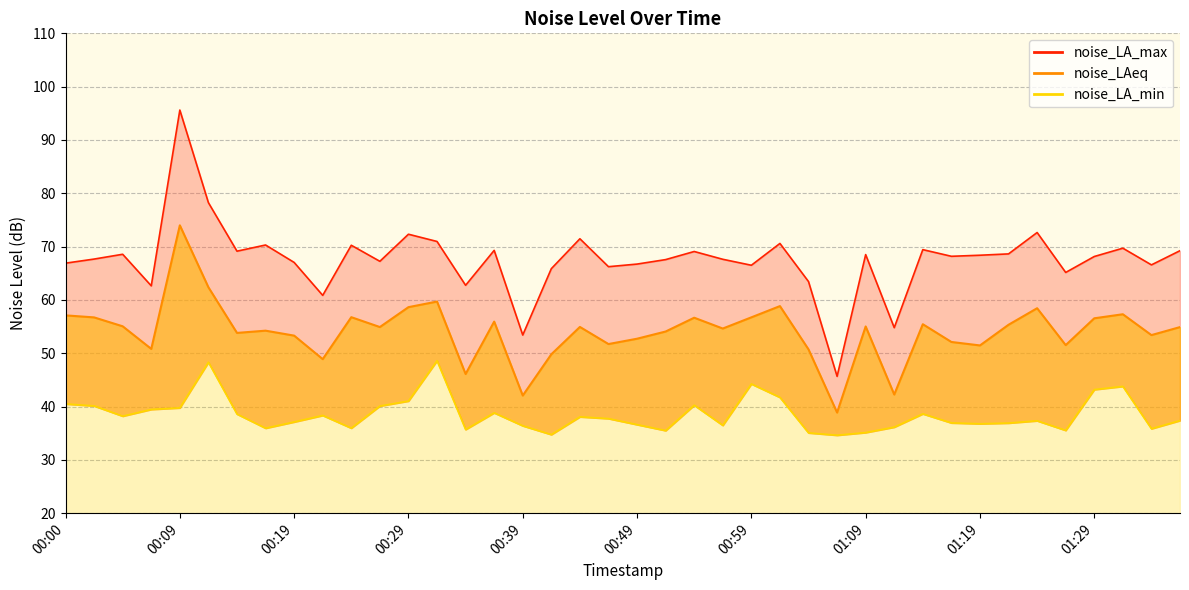

Where does the noise_LAeq series first go above 54?

00:00